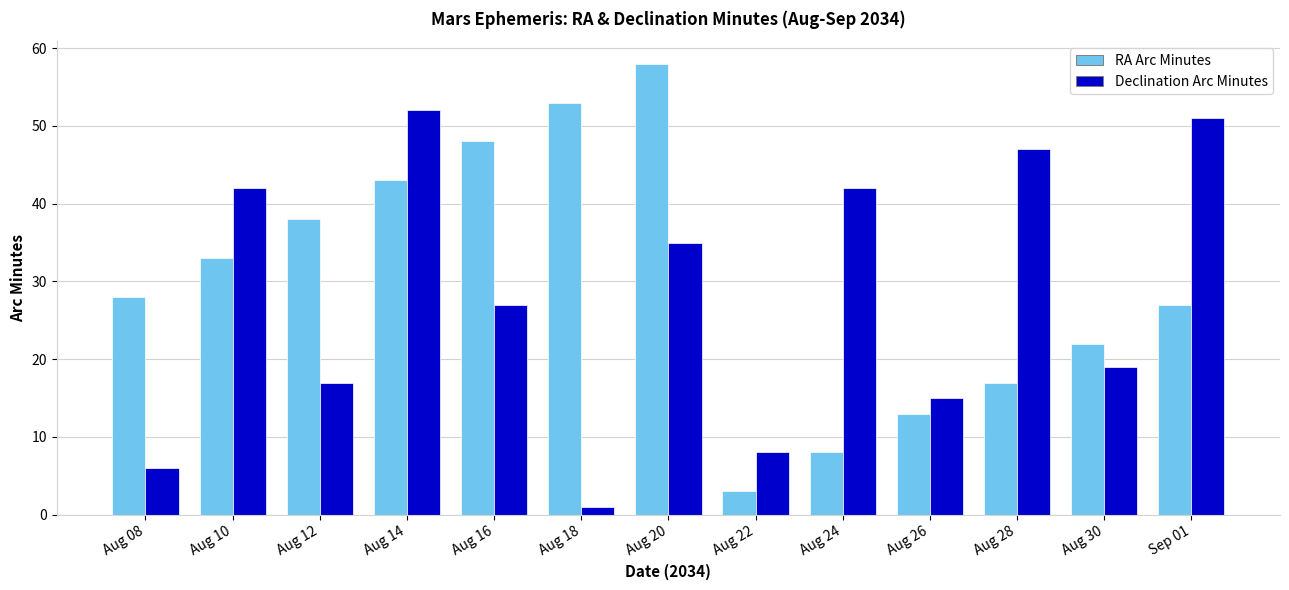

How many data points in Declination Arc Minutes are less than 27?

6